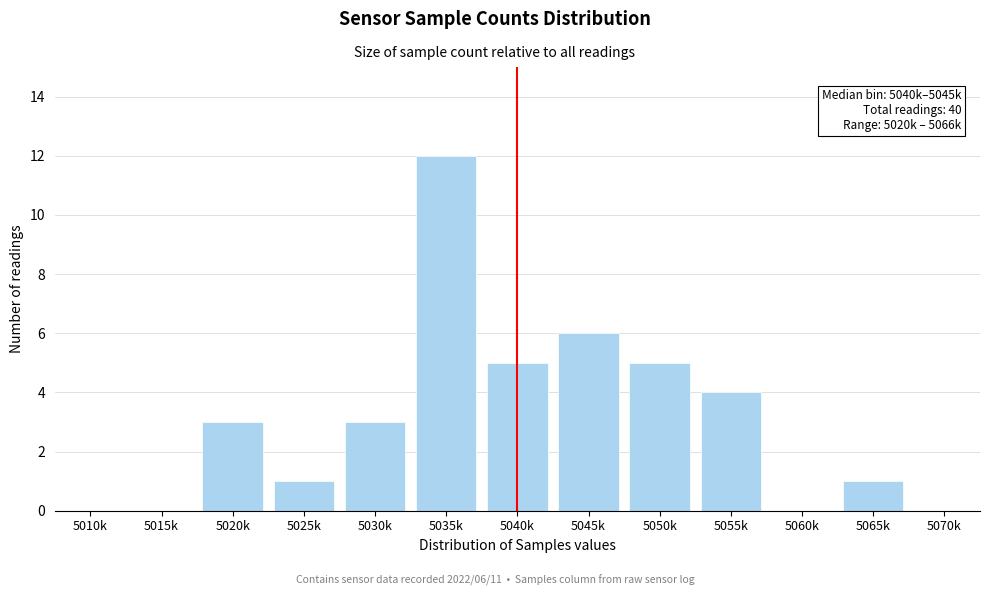

Reading left to right, list all the values displayed in this chart.

5010k=0	5015k=0	5020k=3	5025k=1	5030k=3	5035k=12	5040k=5	5045k=6	5050k=5	5055k=4	5060k=0	5065k=1	5070k=0